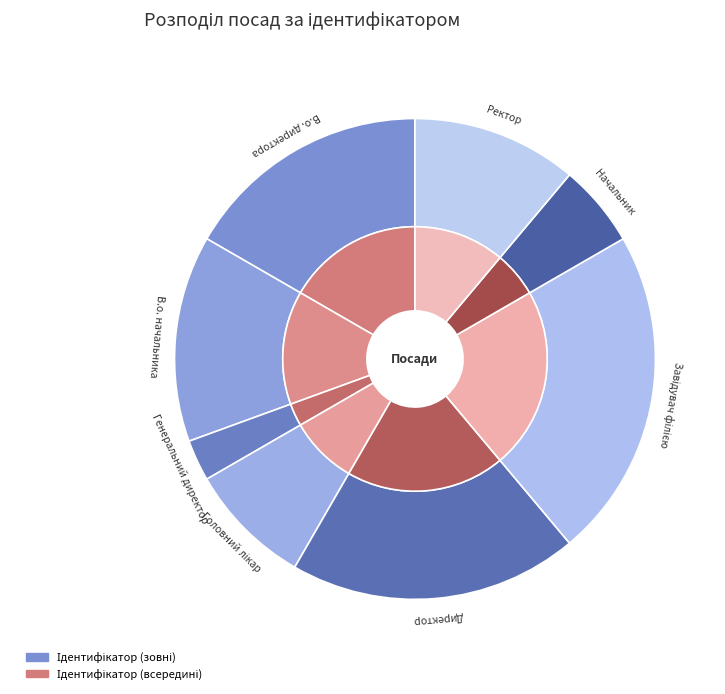

True or false: Начальник accounts for 15% of the total.

False